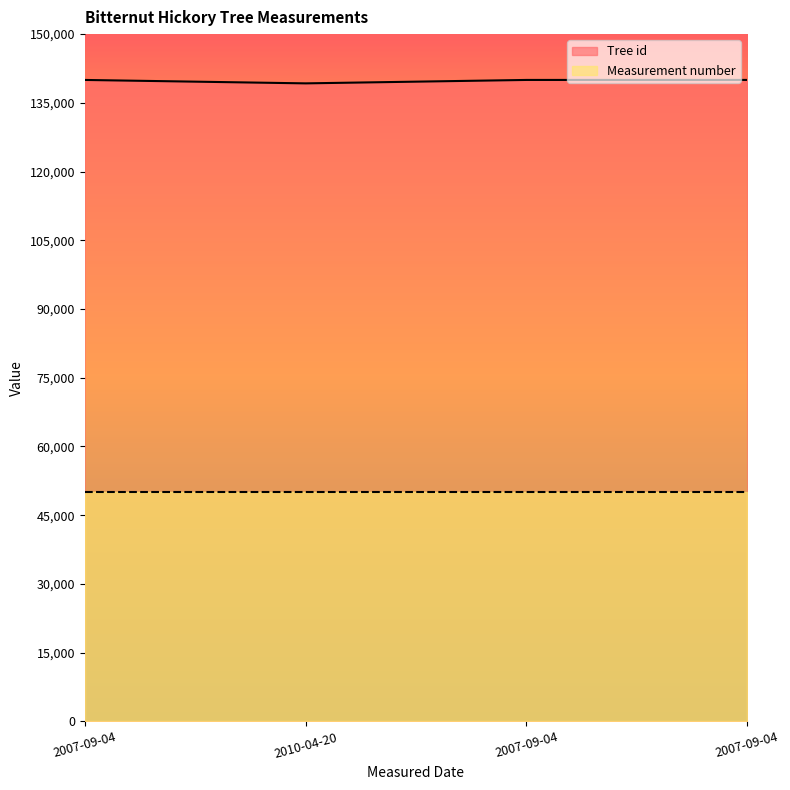

What is the label of the 2nd point from the left?

2010-04-20